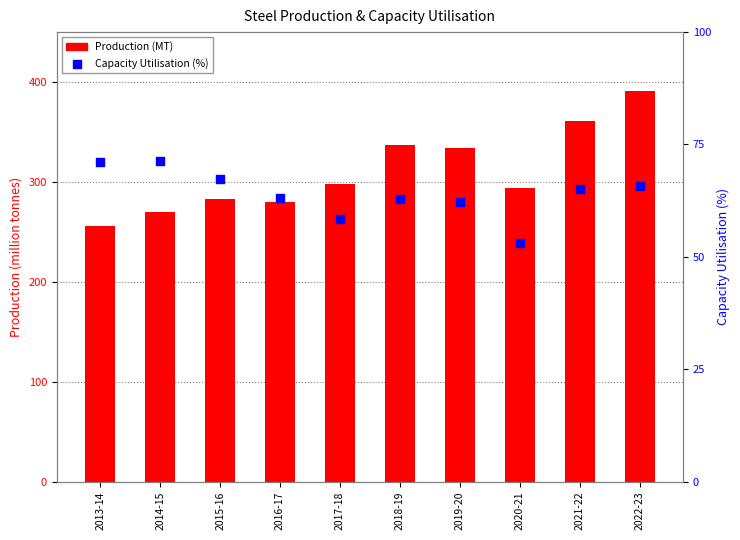

At which category is the sum across all series the highest?

2022-23